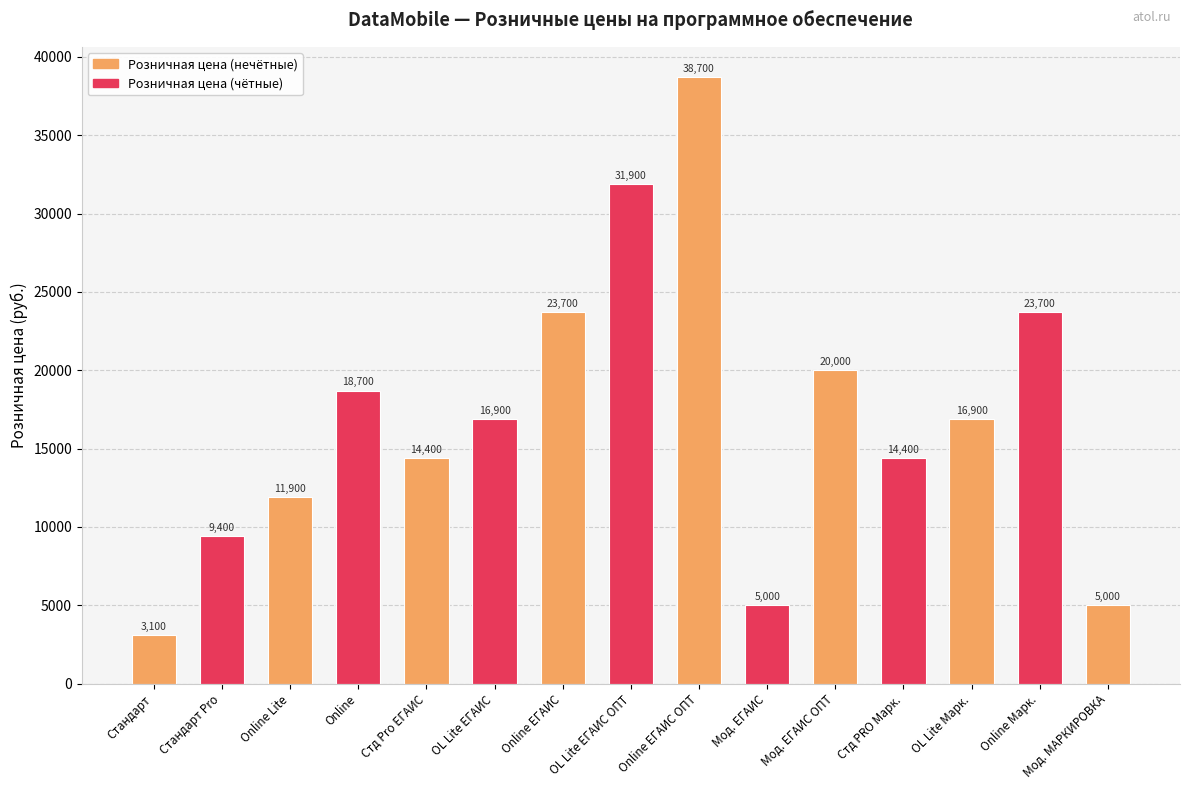

Between Стандарт and Стд PRO Марк., which is larger?

Стд PRO Марк.